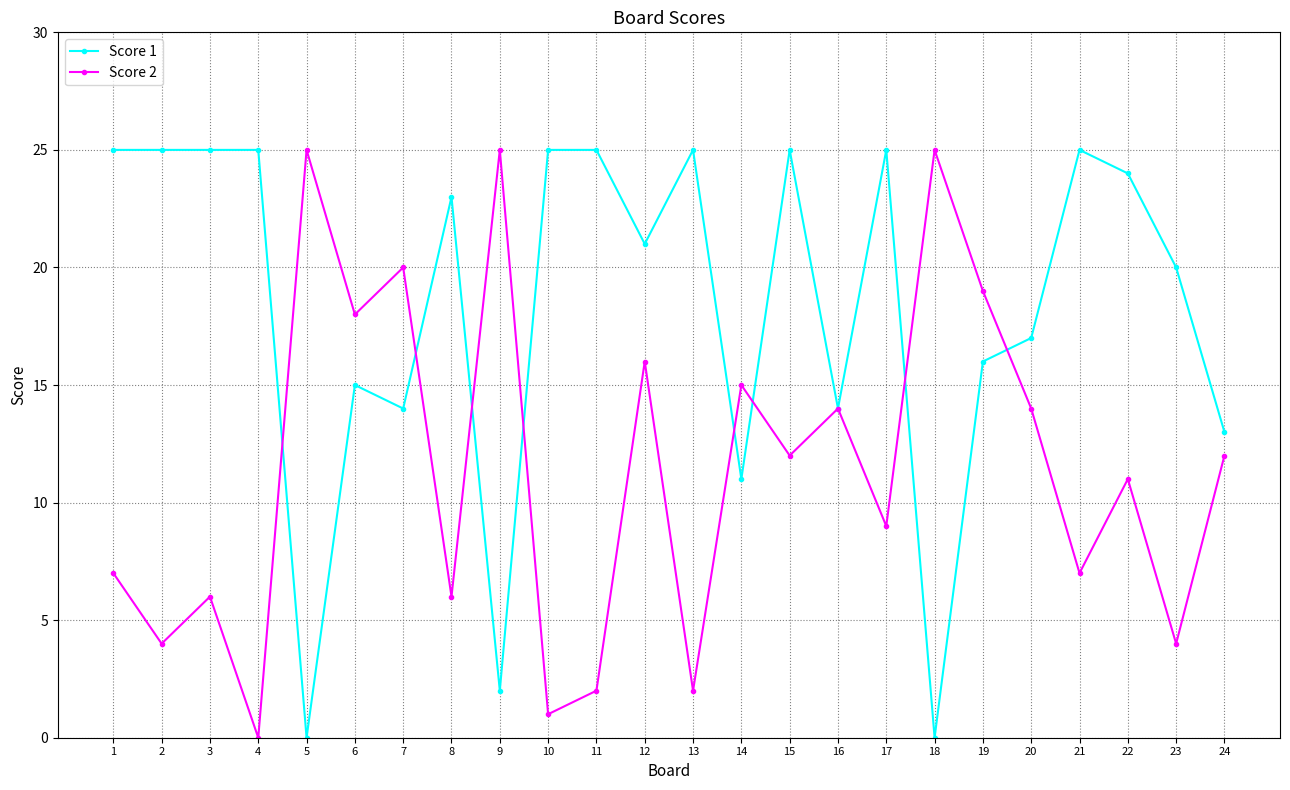

What is the difference between the maximum and minimum values in the Score 1 series?

25